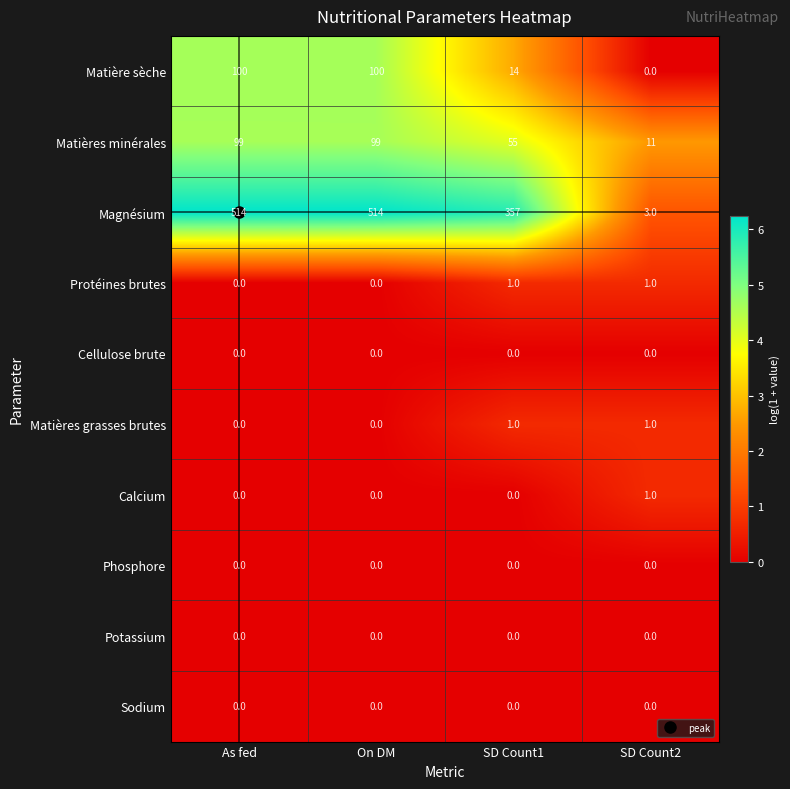

Is the value of Calcium at As fed greater than the value of Matière sèche at SD Count1?

No